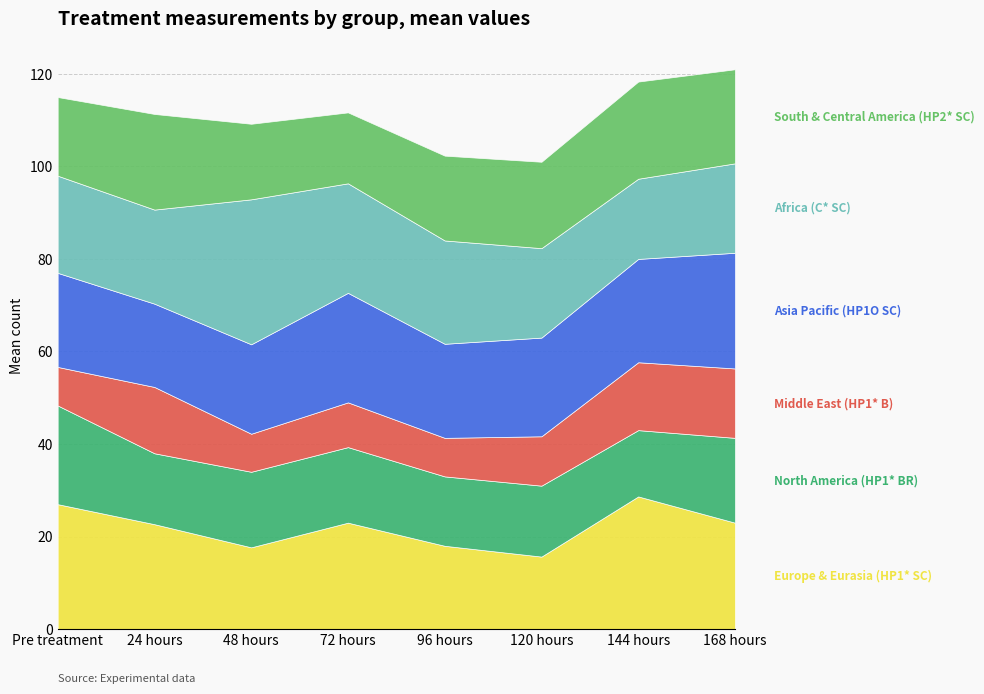

Does the chart display data point markers on the line(s)?

No